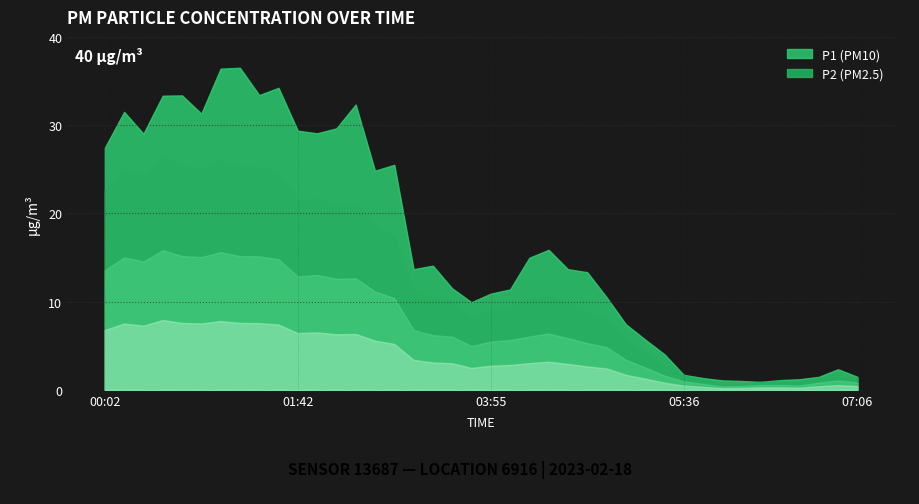

Rank the series by their maximum value, from lowest to highest.

P2, P1